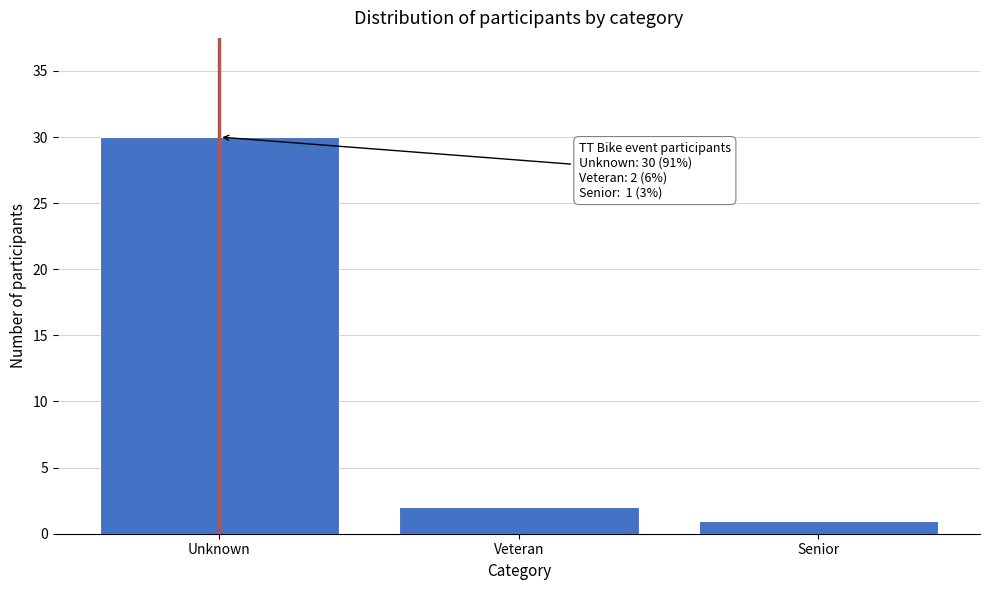

Reading right to left, list all the values displayed in this chart.

1	2	30